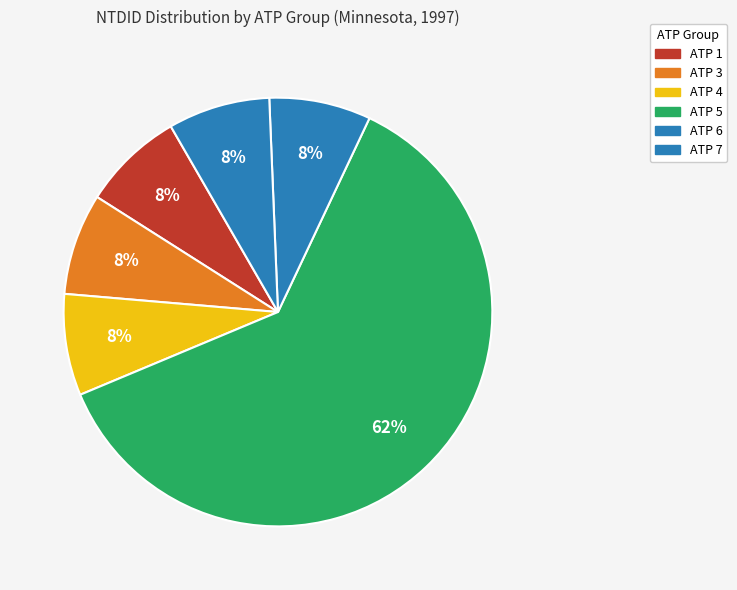

How many slices are in this pie chart?

6